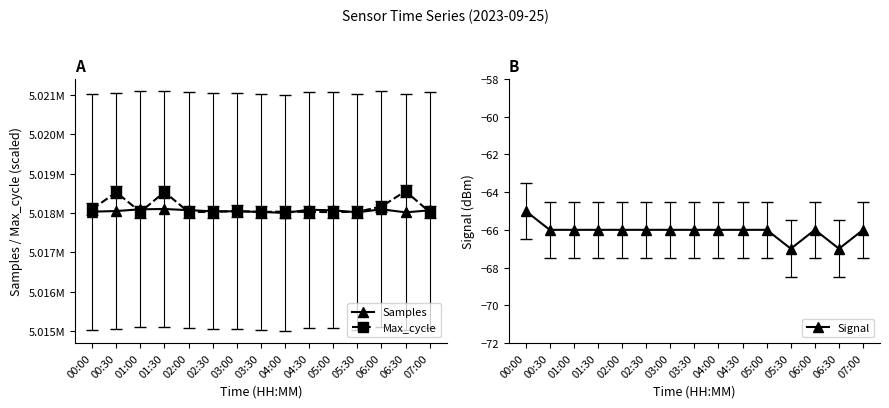

What is the value of the Max_cycle point at the 4th from the left?

5018533.0